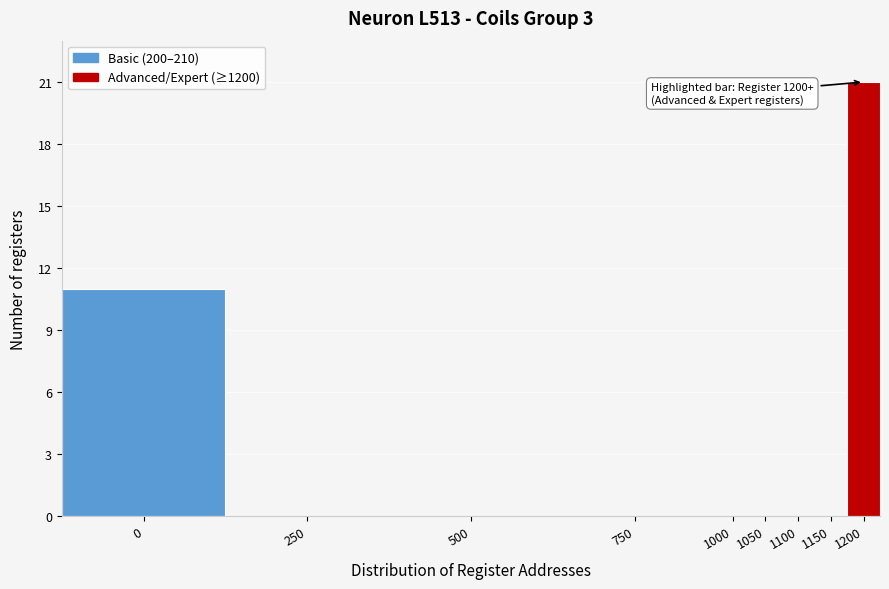

Reading right to left, what are all the values shown in this chart?

1200=21	1150=0	1100=0	1050=0	1000=0	750=0	500=0	250=0	0=11